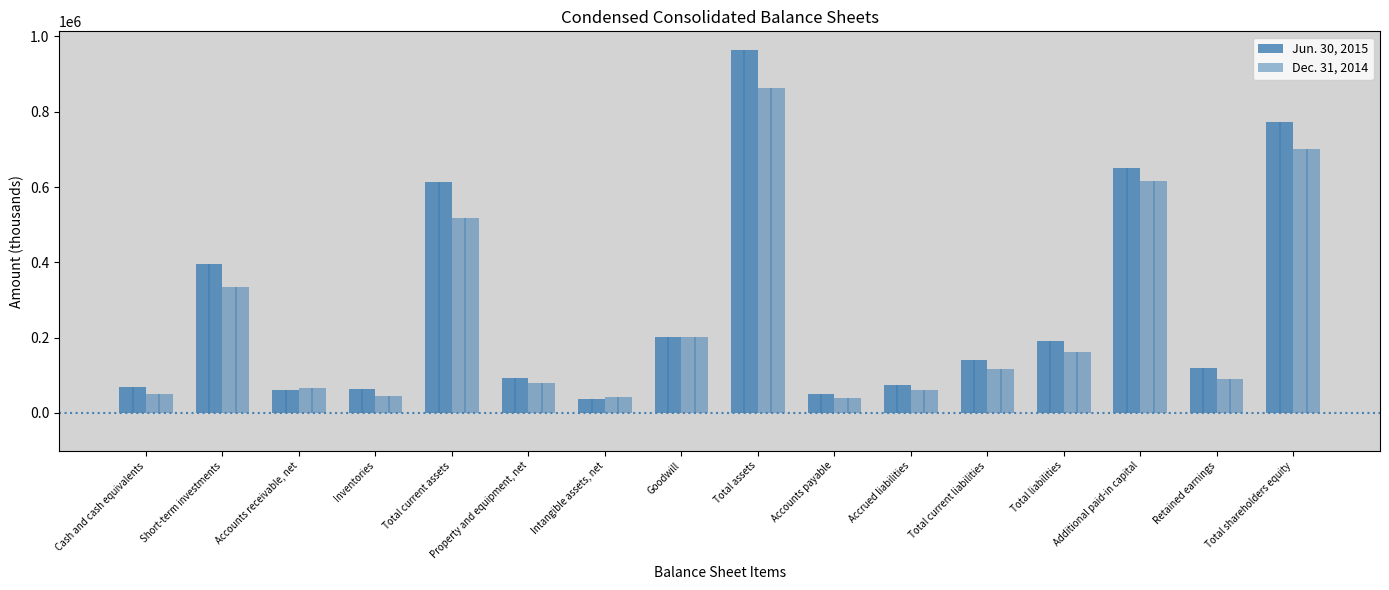

What is the label of the 15th bar from the left?

Retained earnings